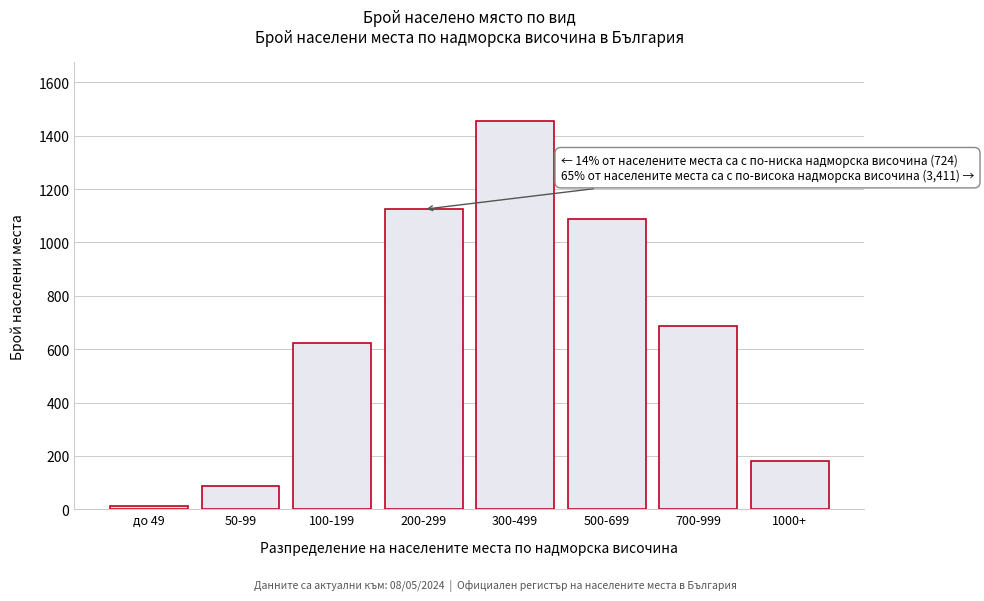

Reading left to right, extract all data points from this chart.

12	89	623	1124	1456	1089	687	179